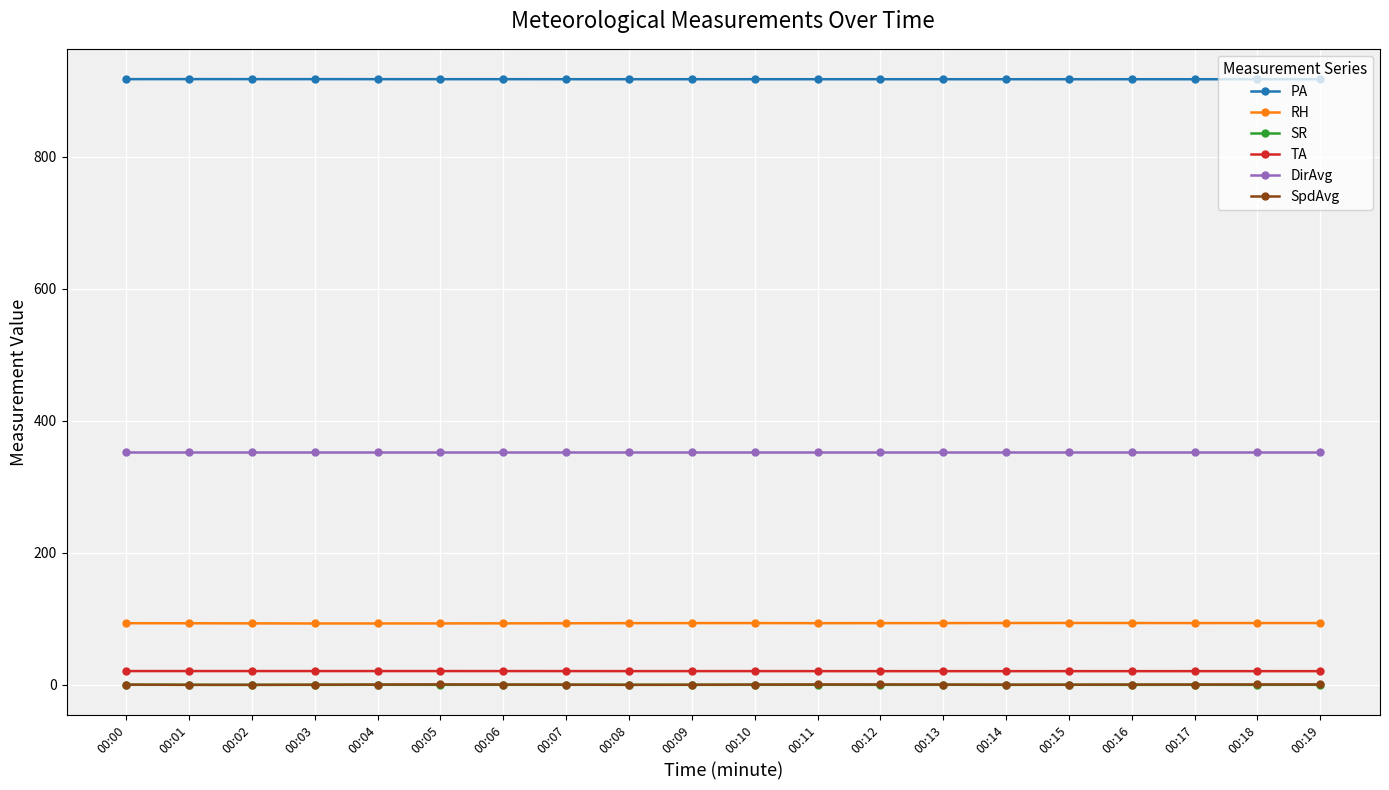

True or false: PA and DirAvg intersect in this chart.

False